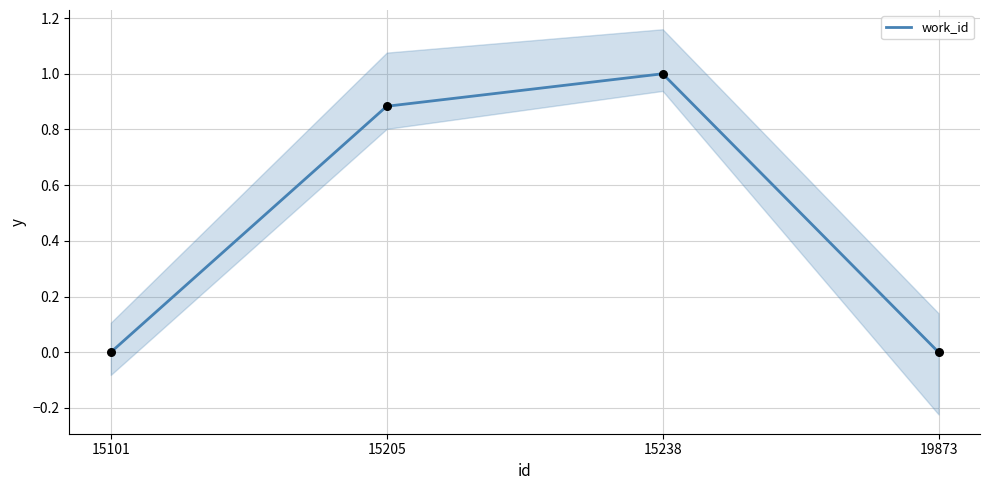

What is the change in value from 15205 to 19873?

-0.9